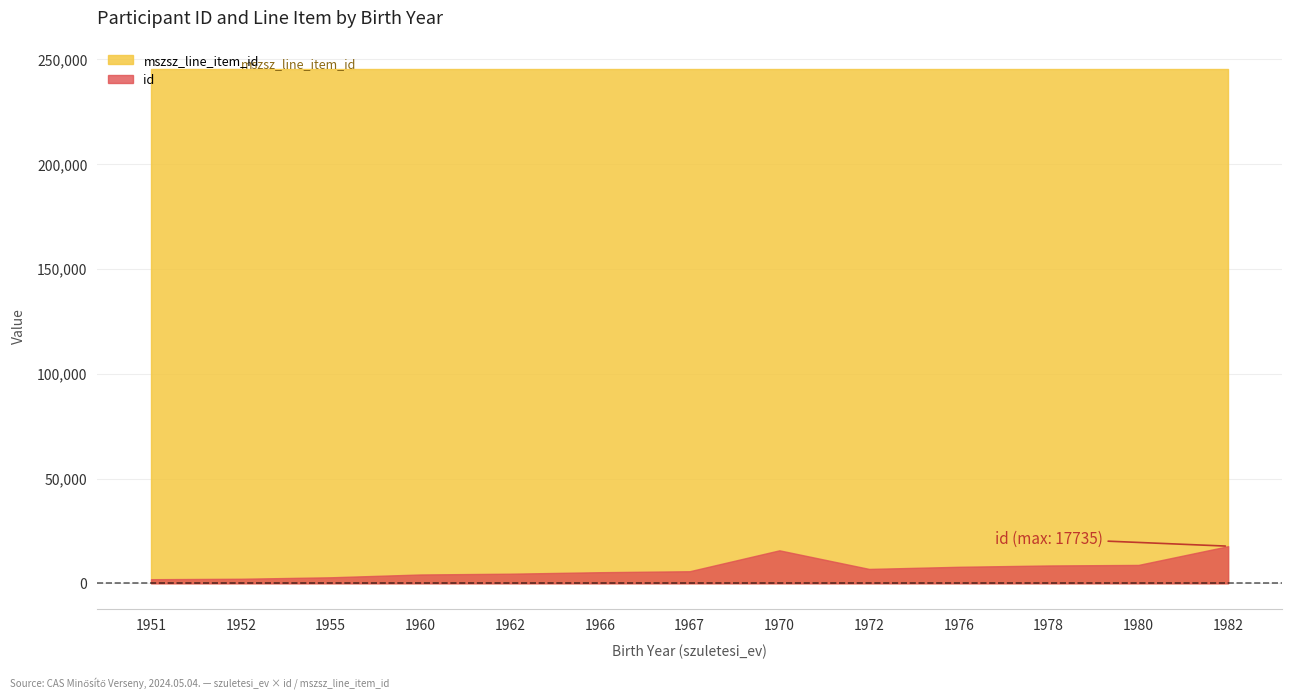

What is the greatest value displayed?

245419